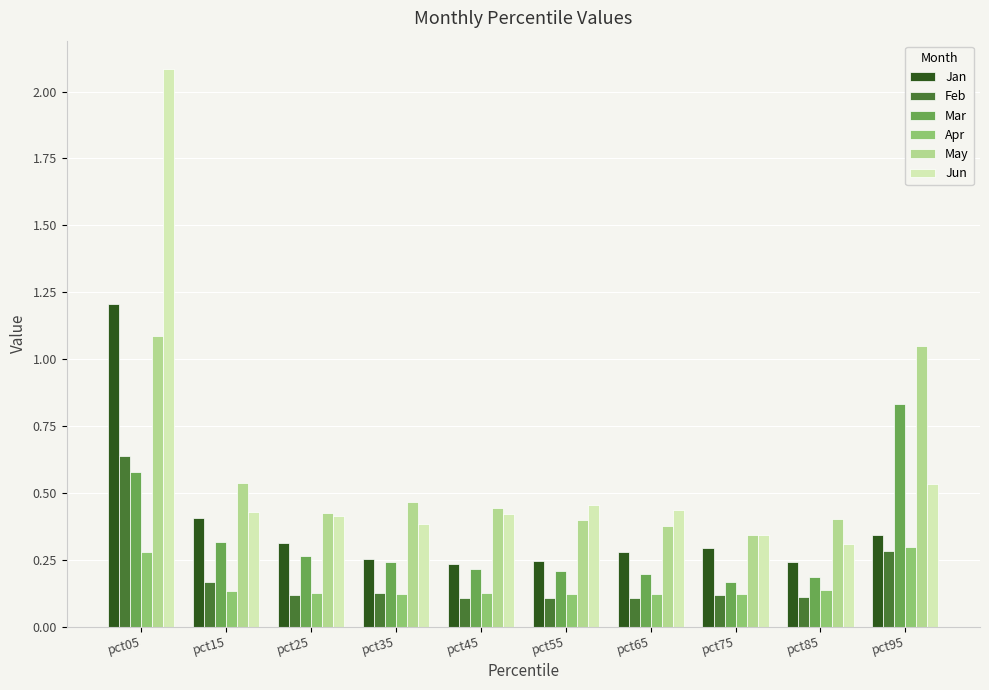

What is the sum of all May values?

5.5